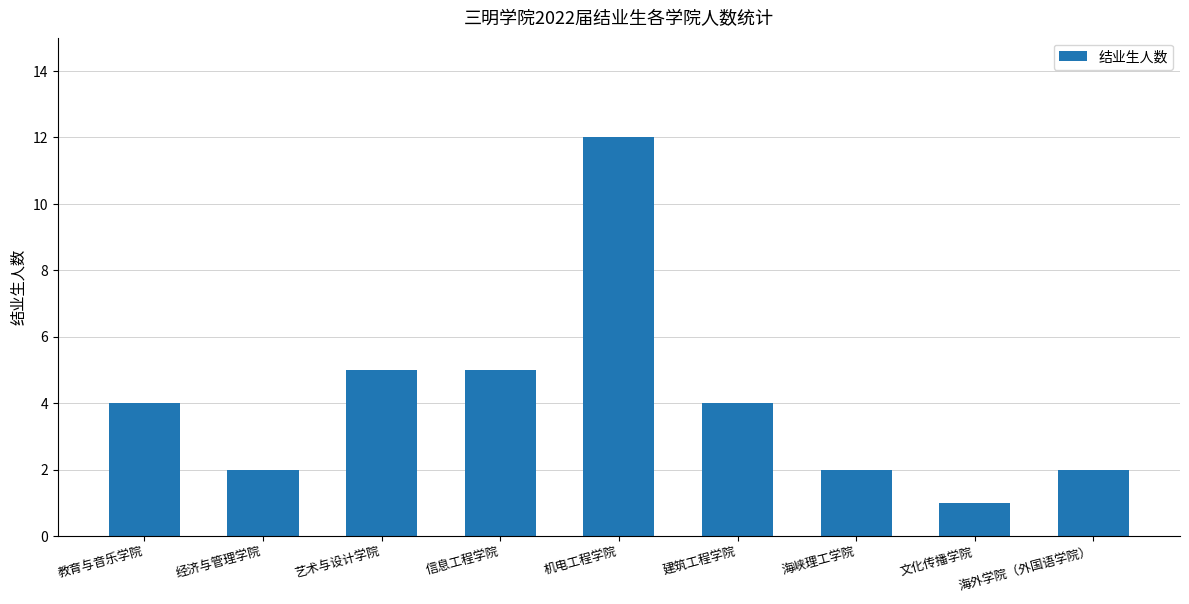

Approximately how many times larger is the value at 海外学院（外国语学院） compared to 经济与管理学院?

1.0